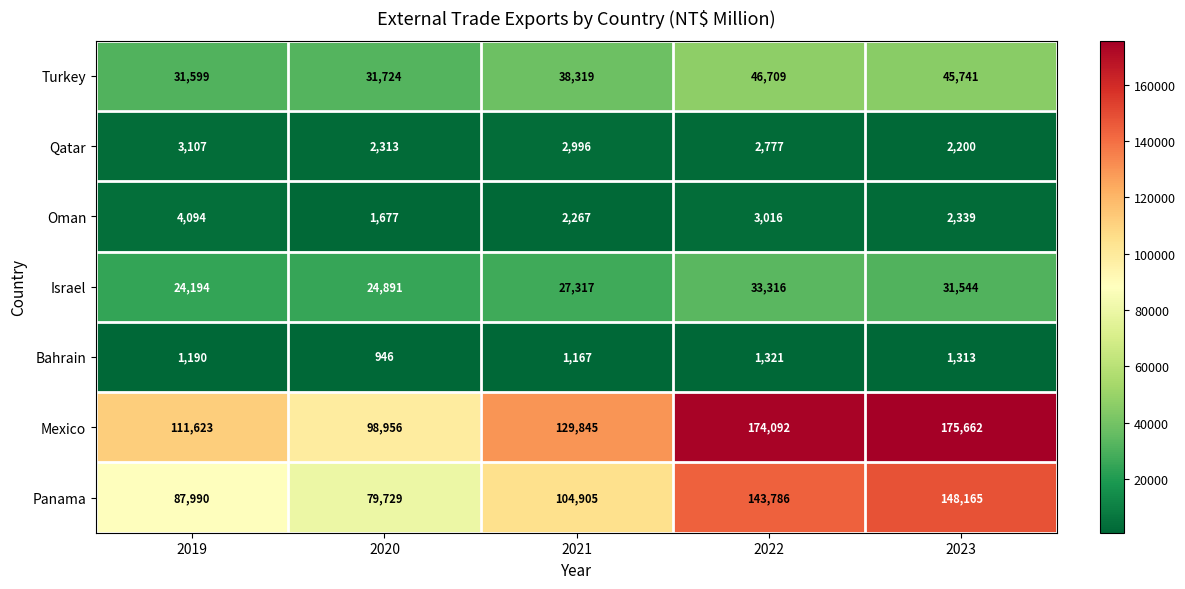

True or false: Qatar has a value of 972 at 2020.

False